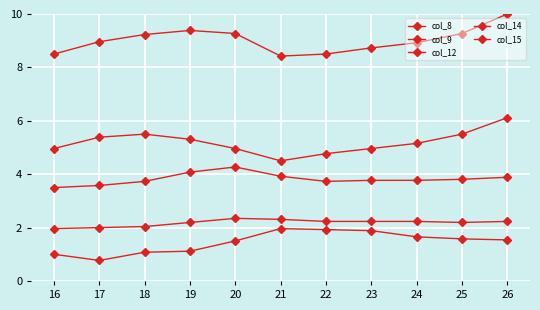

Which series has the largest total across all categories?

col_15